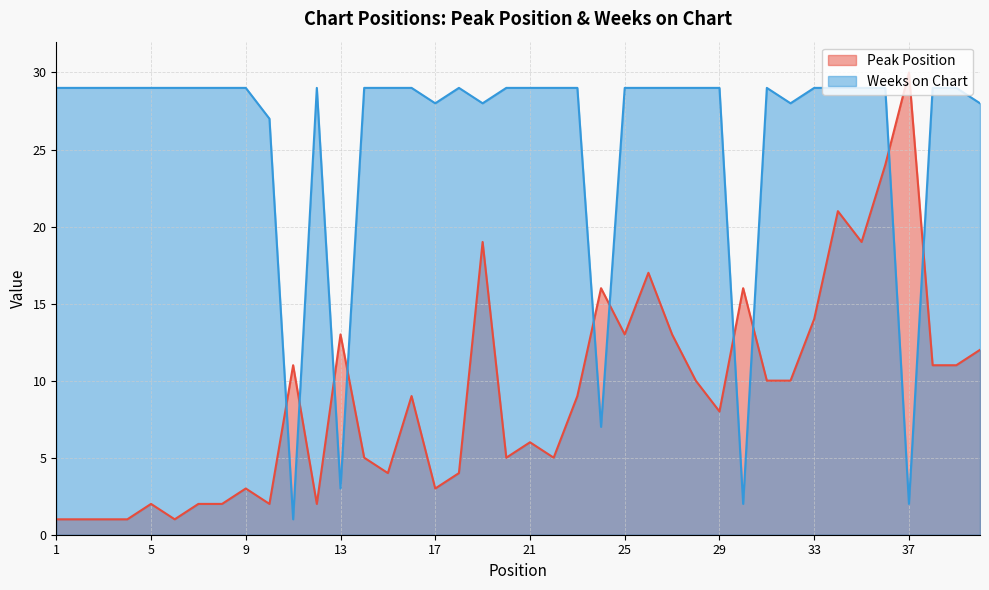

What is the maximum value for Weeks on Chart?

29